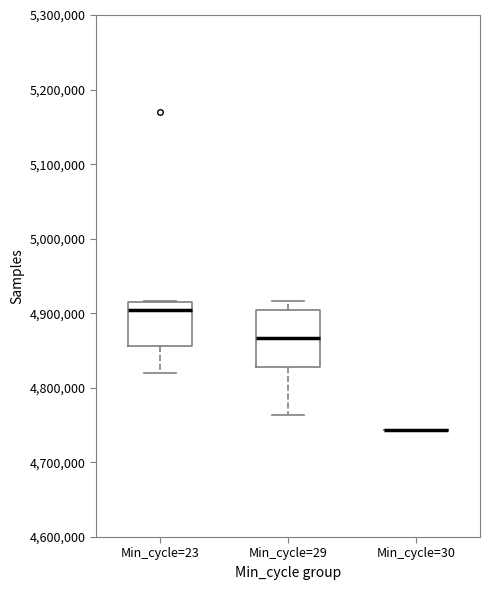

Where does the median line of the box for Min_cycle=23 sit on the y-axis? The values are not printed on the chart, so give them approximately, as read against the axis.

4900000